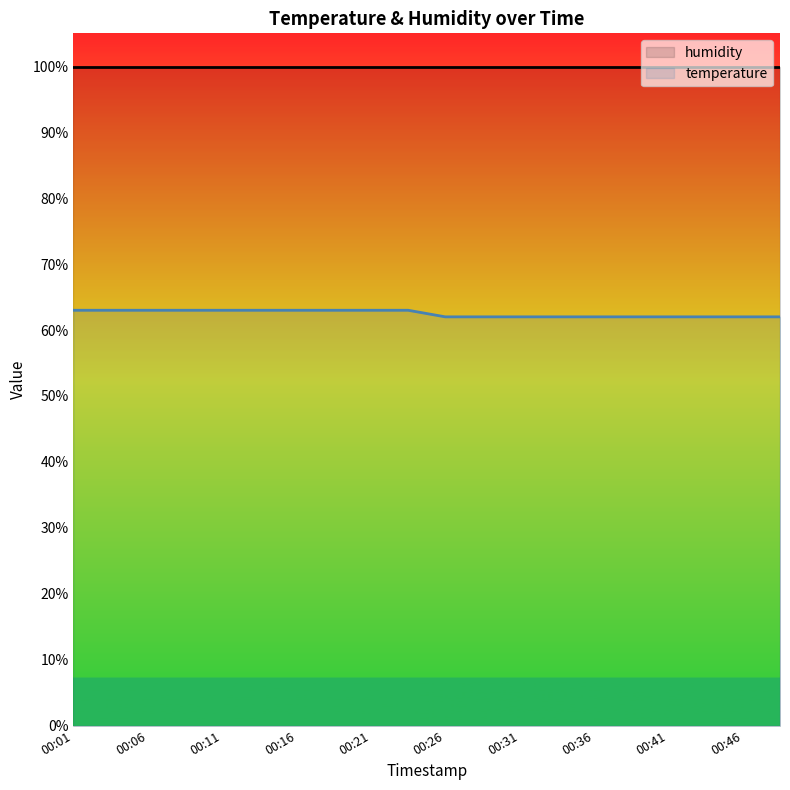

List the series in order of their peak value, highest first.

humidity, temperature